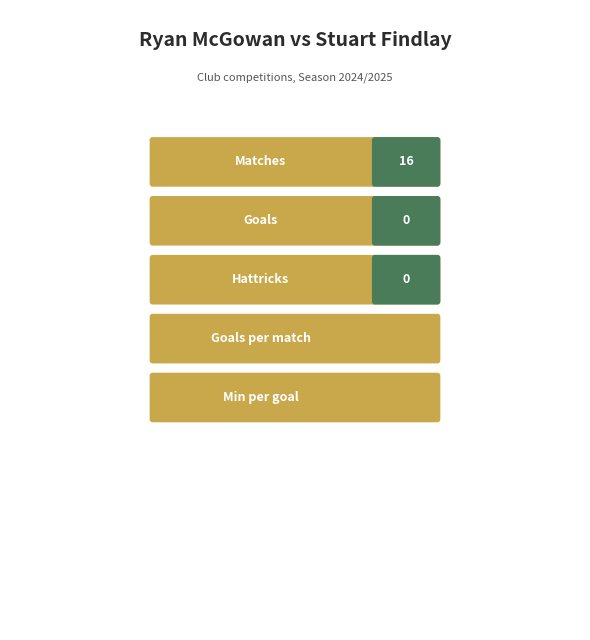

Which series has the largest total across all categories?

Matches